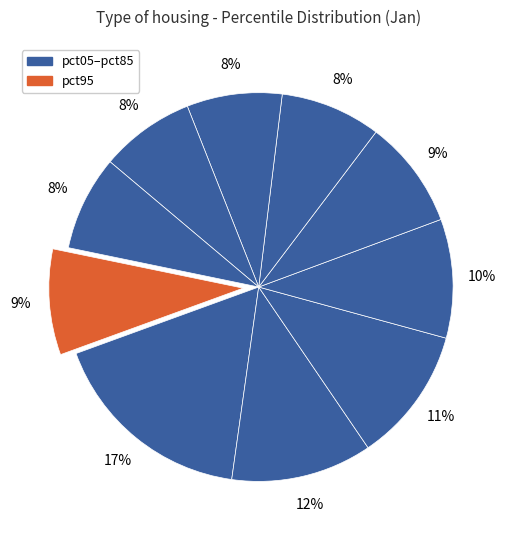

Count the number of slices in the pie.

10